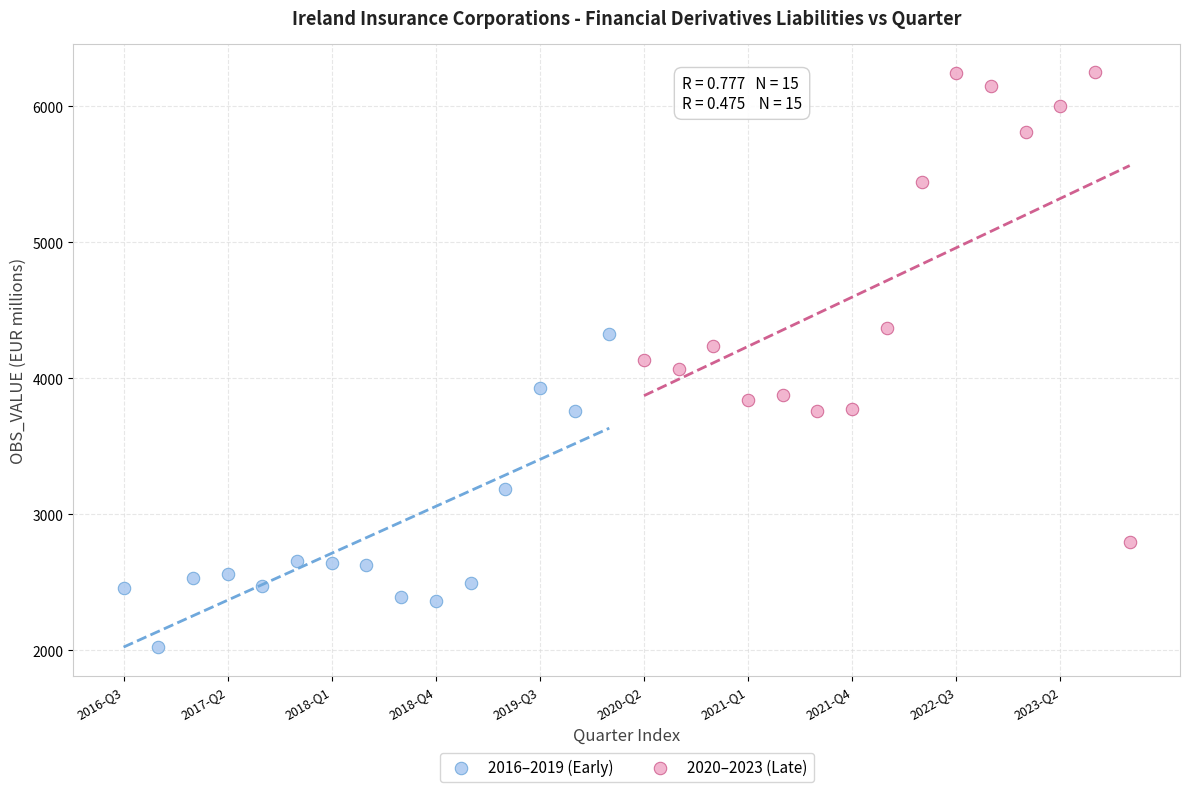

Which series contains the lowest Y value?

2016–2019 (Early)